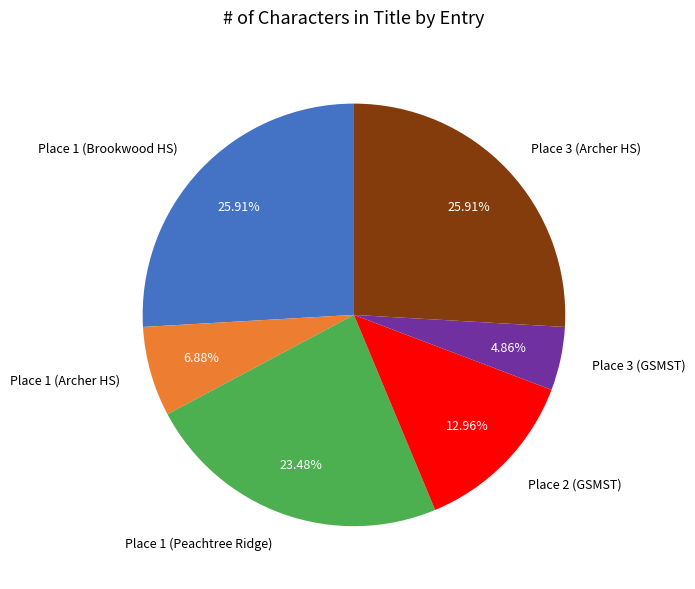

Do Place 1 (Brookwood HS) and Place 2 (GSMST) together represent more than half of the pie?

No